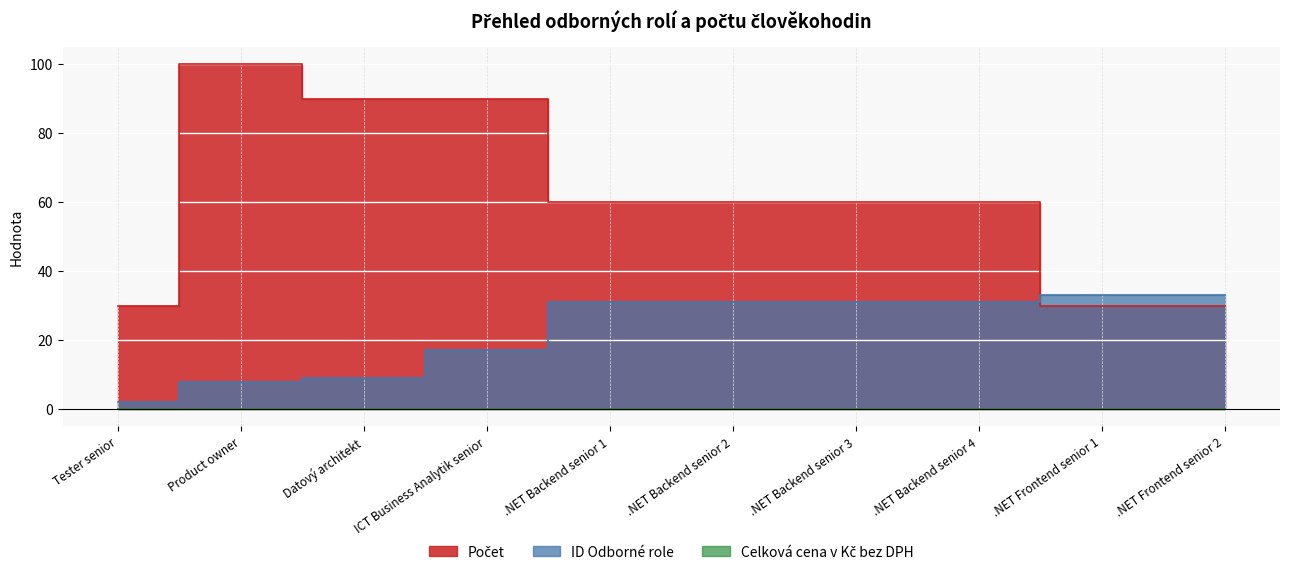

Which series has the largest total across all categories?

Počet